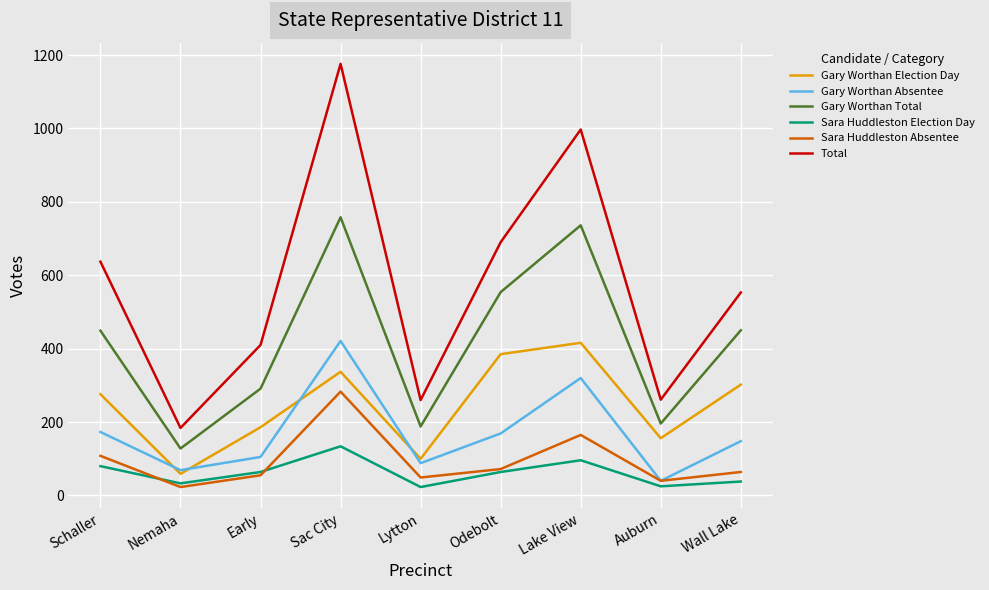

The value of Gary Worthan Election Day at Wall Lake is 302. True or false?

True